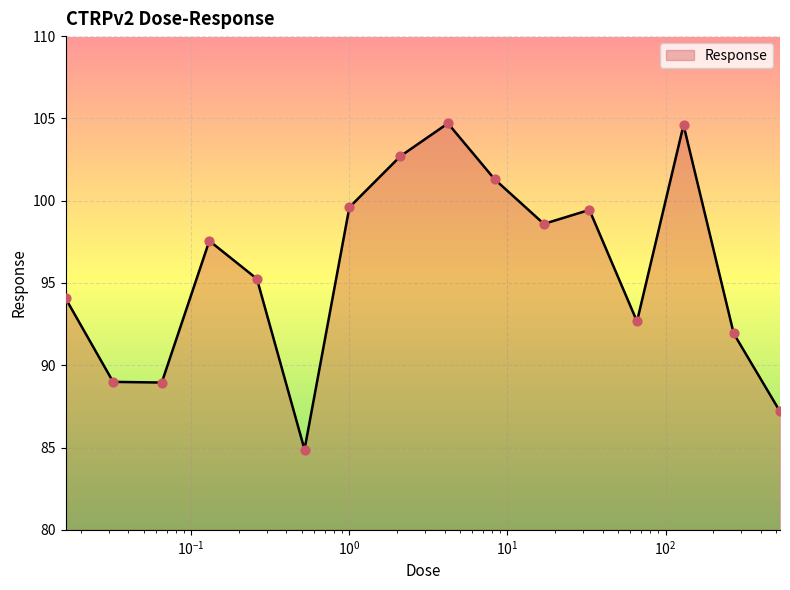

What is the greatest value displayed?

104.7